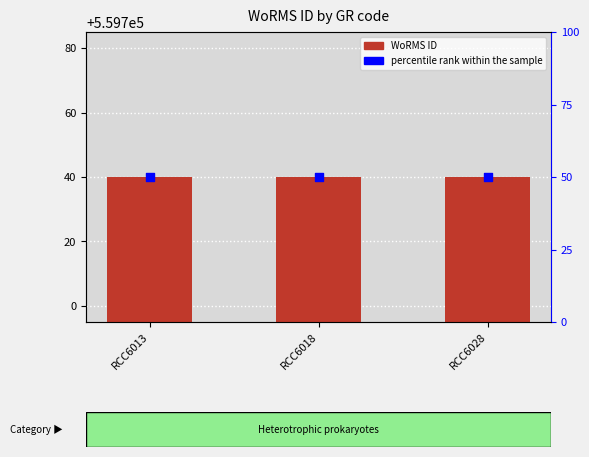

What are all the series names shown in the legend?

WoRMS ID, percentile rank within the sample